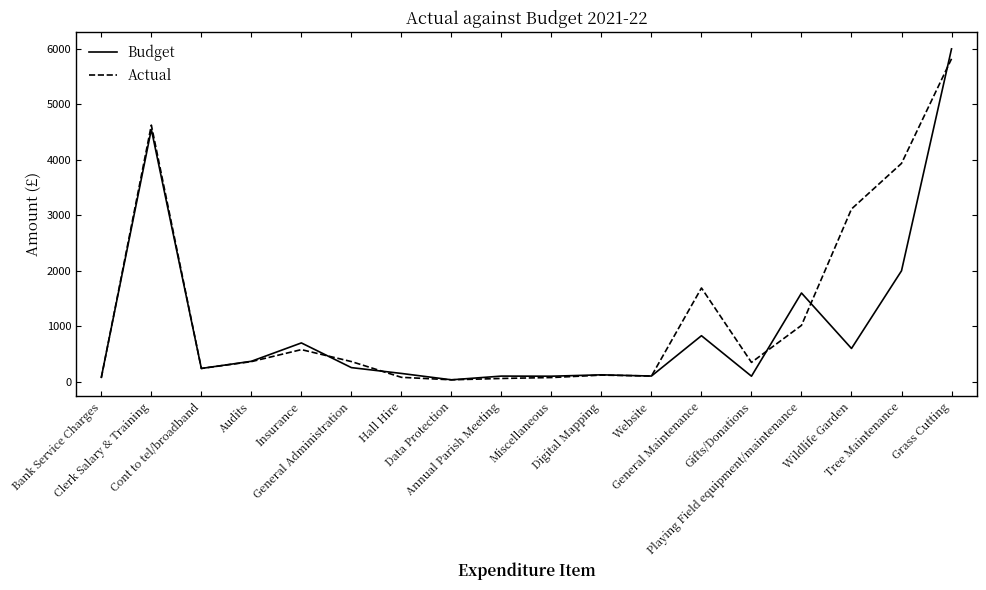

At how many categories does at least one series exceed 3374?

3